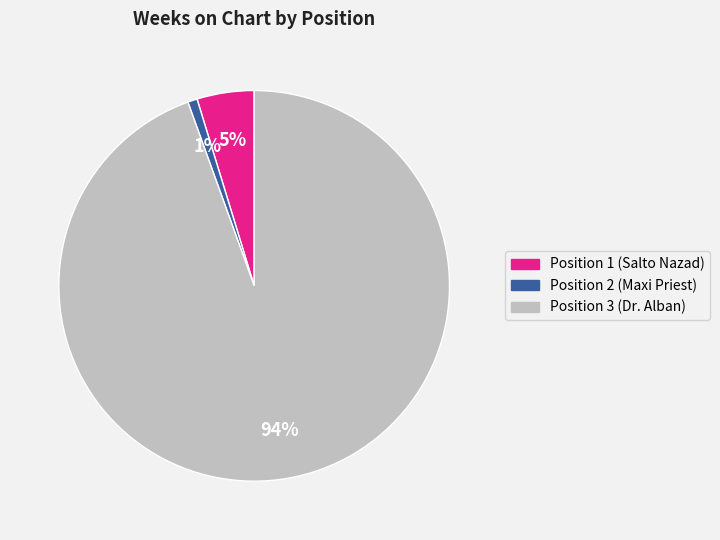

Is there a majority slice in this chart?

Yes